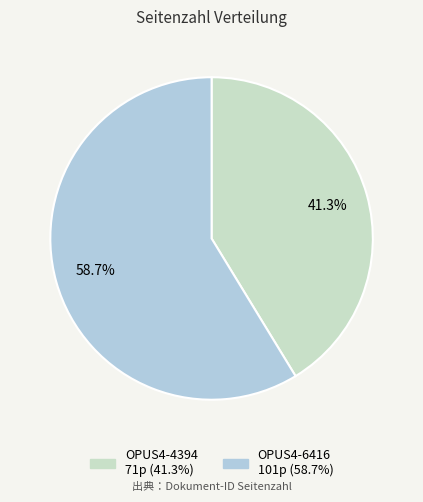

To the nearest percent, what is the difference between the OPUS4-4394 and OPUS4-6416 slice percentages?

17%